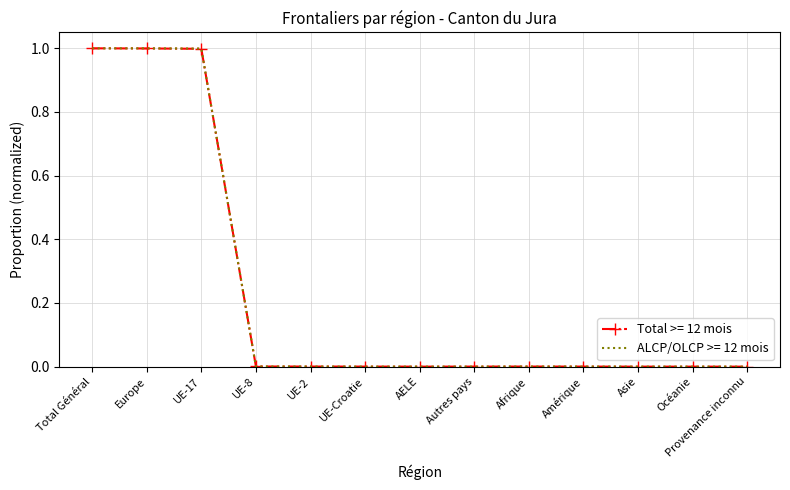

The value of ALCP/OLCP >= 12 mois at Total Général is 0.7. True or false?

False